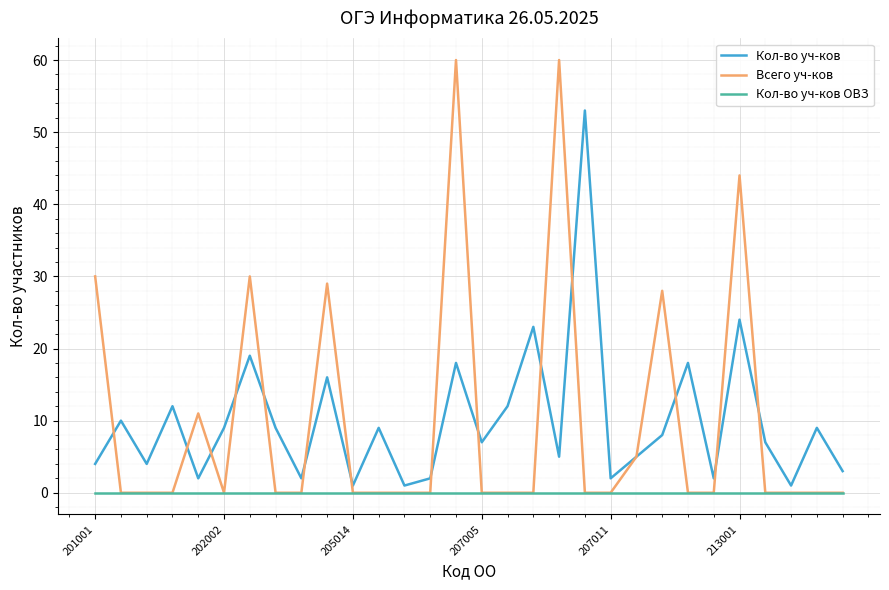

Reading left to right, transcribe all the data shown in this chart.

Кол-во уч-ков: 4	10	4	12	2	9	19	9	2	16	1	9	1	2	18	7	12	23	5	53	2	5	8	18	2	24	7	1	9	3
Всего уч-ков: 30	0	0	0	11	0	30	0	0	29	0	0	0	0	60	0	0	0	60	0	0	5	28	0	0	44	0	0	0	0
Кол-во уч-ков ОВЗ: 0	0	0	0	0	0	0	0	0	0	0	0	0	0	0	0	0	0	0	0	0	0	0	0	0	0	0	0	0	0